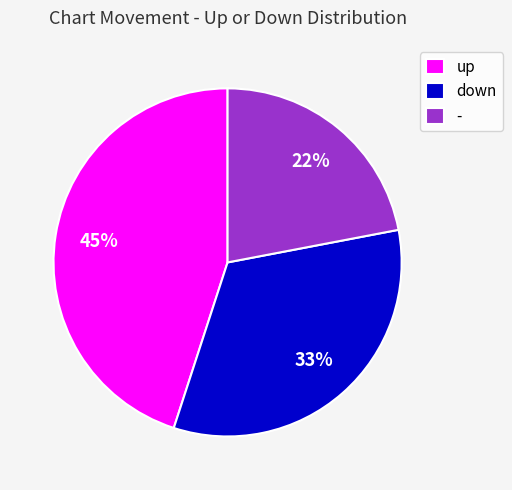

Which slice is the smallest?

-